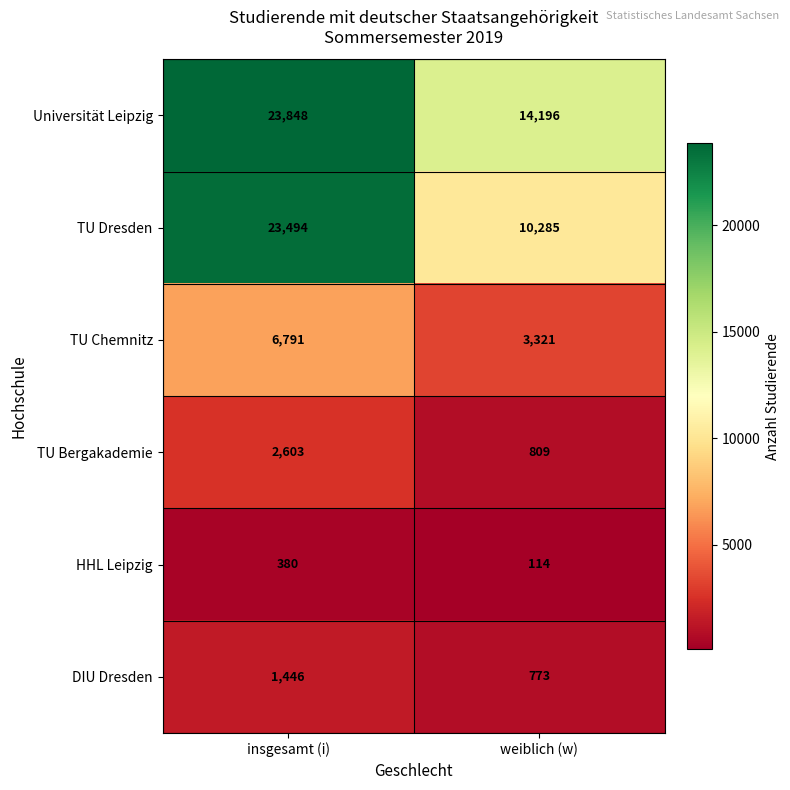

Reading left to right, list all the values displayed in this chart.

Universität Leipzig: 23848	14196
TU Dresden: 23494	10285
TU Chemnitz: 6791	3321
TU Bergakademie: 2603	809
HHL Leipzig: 380	114
DIU Dresden: 1446	773